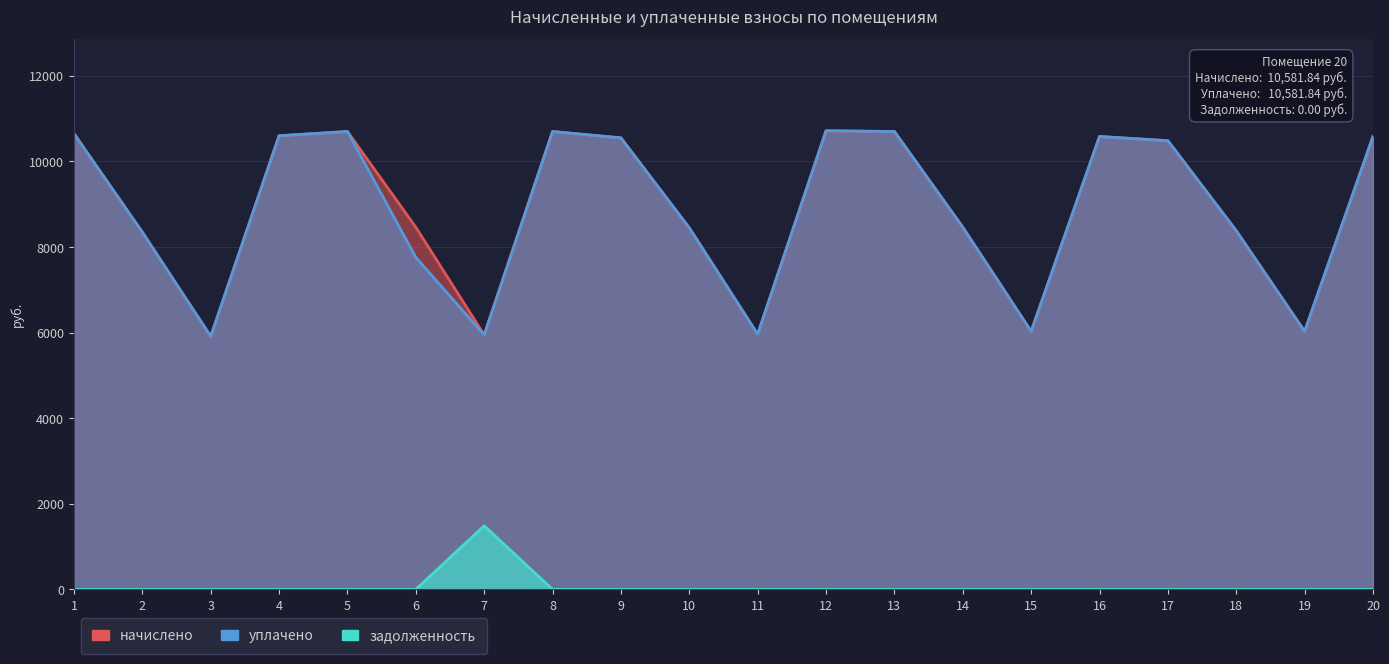

True or false: задолженность and начислено cross at least once.

False